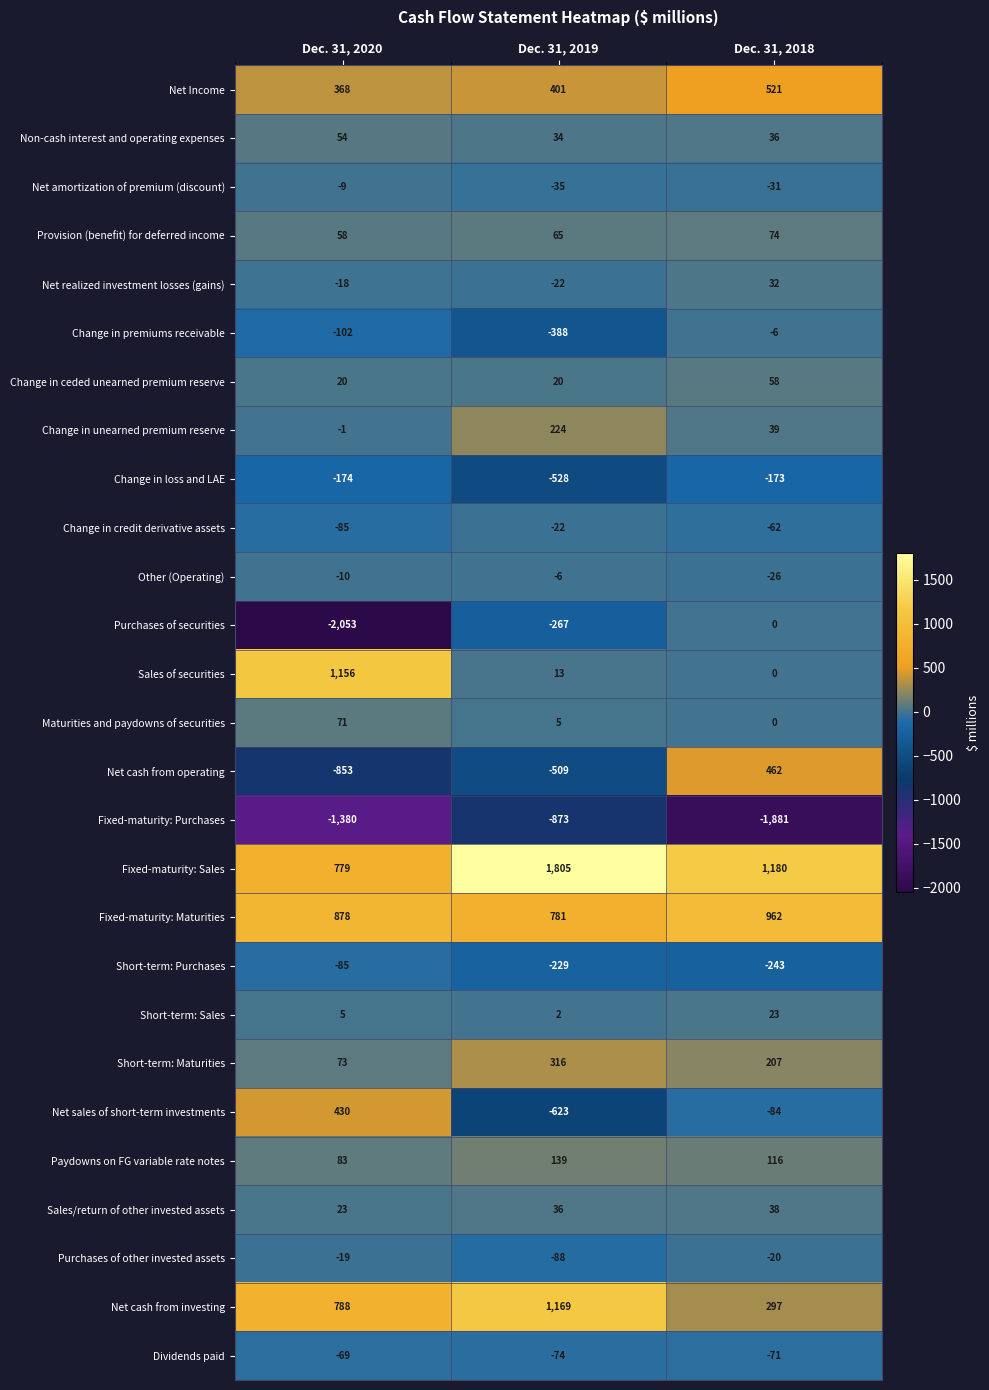

What is the difference between the second highest and minimum values in the Sales of securities series?

13